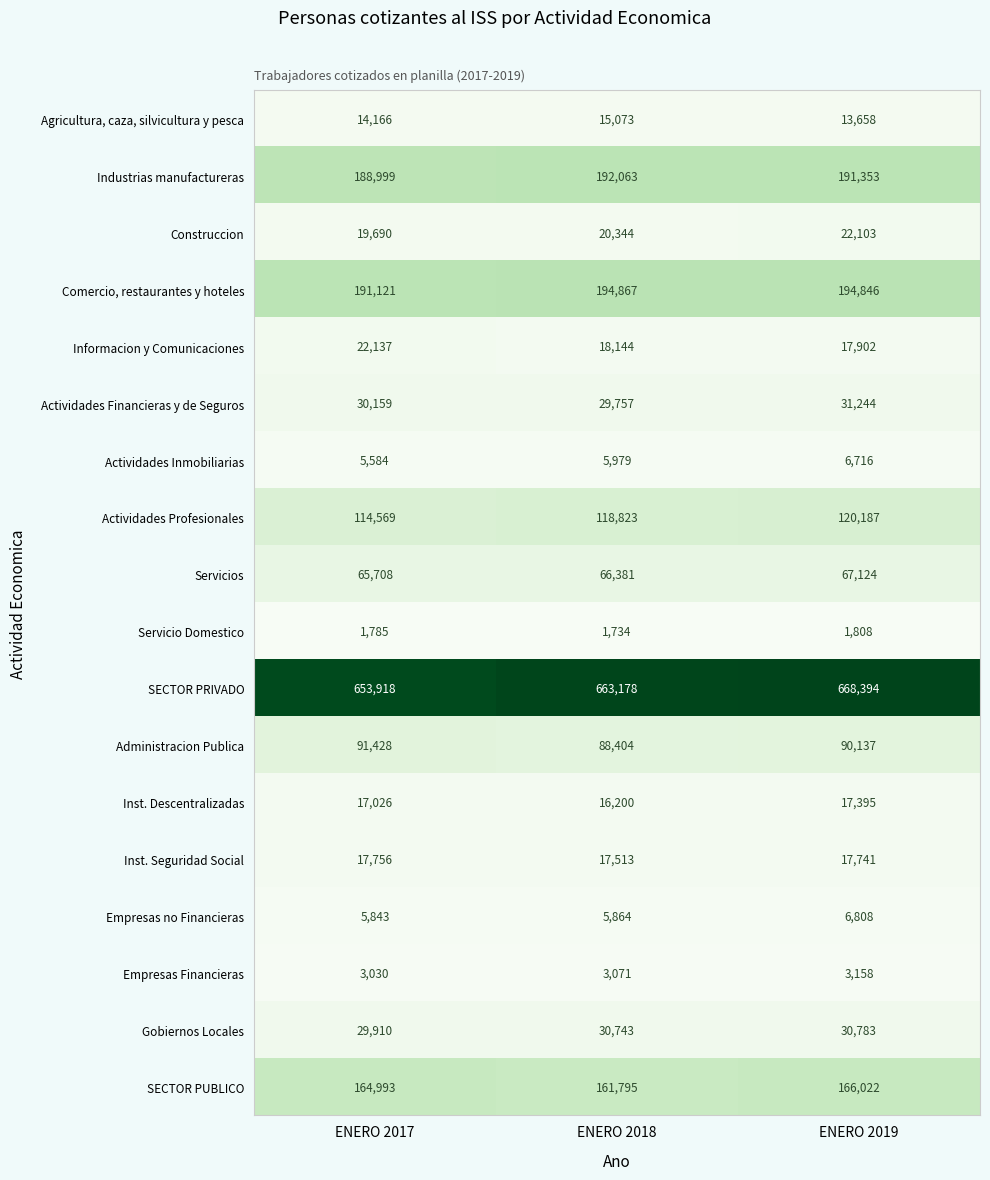

True or false: Actividades Financieras y de Seguros has a value of 31244 at ENERO 2019.

True